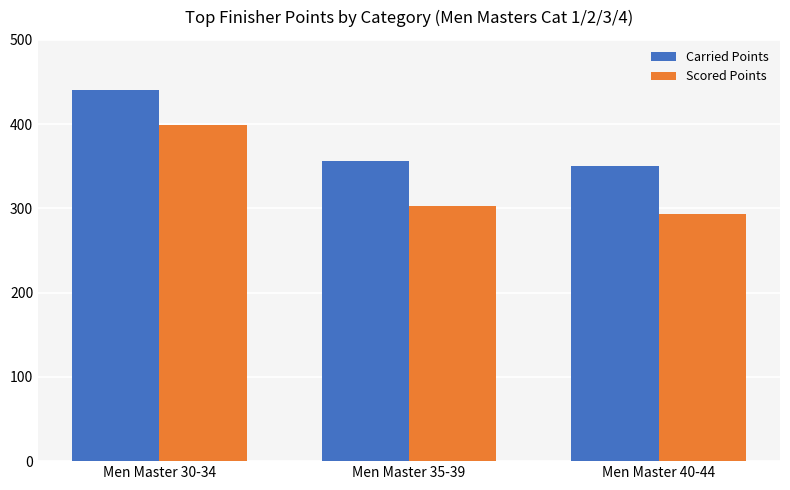

Reading left to right, extract all data points from this chart.

Carried Points: Men Master 30-34=440.8	Men Master 35-39=356.2	Men Master 40-44=350.1
Scored Points: Men Master 30-34=399.0	Men Master 35-39=302.8	Men Master 40-44=293.1